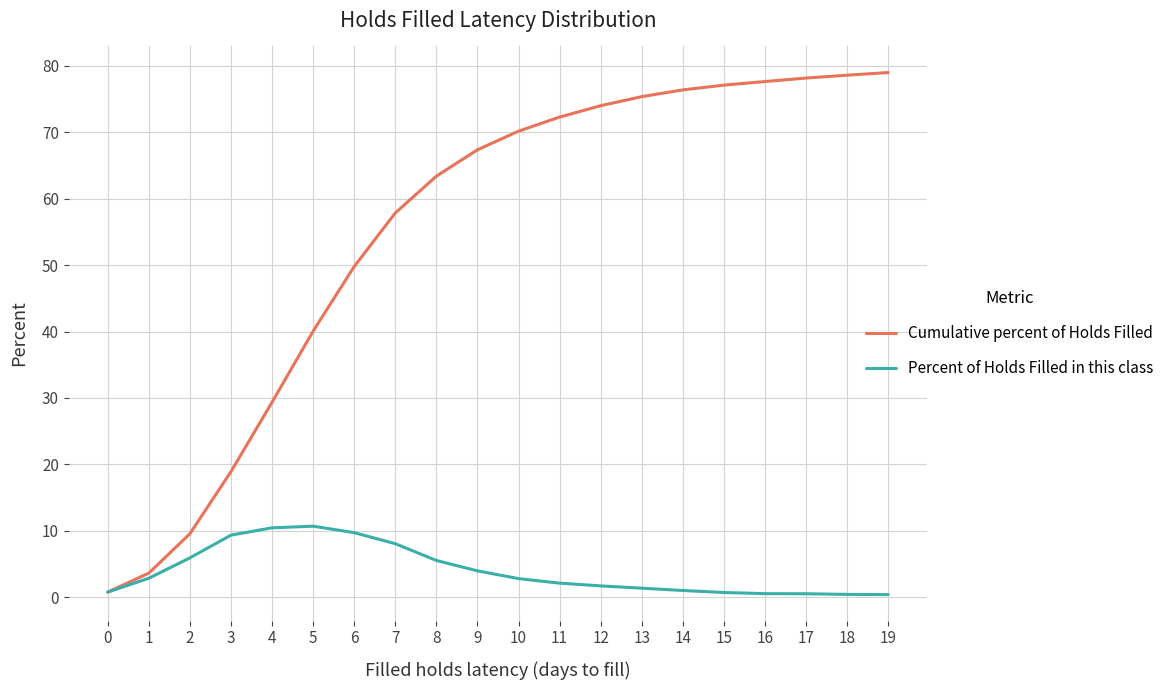

Which series has the largest total across all categories?

Cumulative percent of Holds Filled